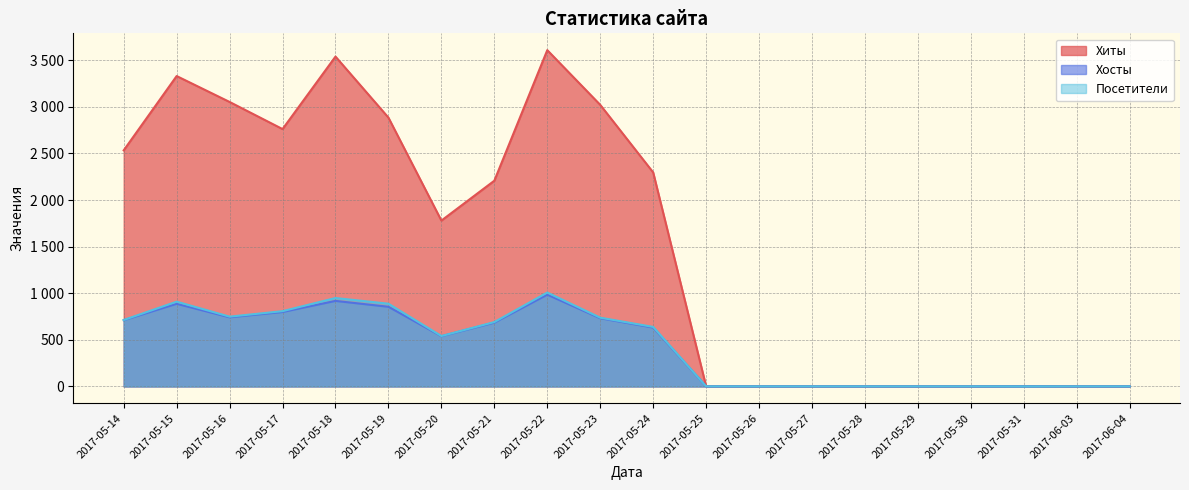

What is the lowest value of the Хиты series?

2